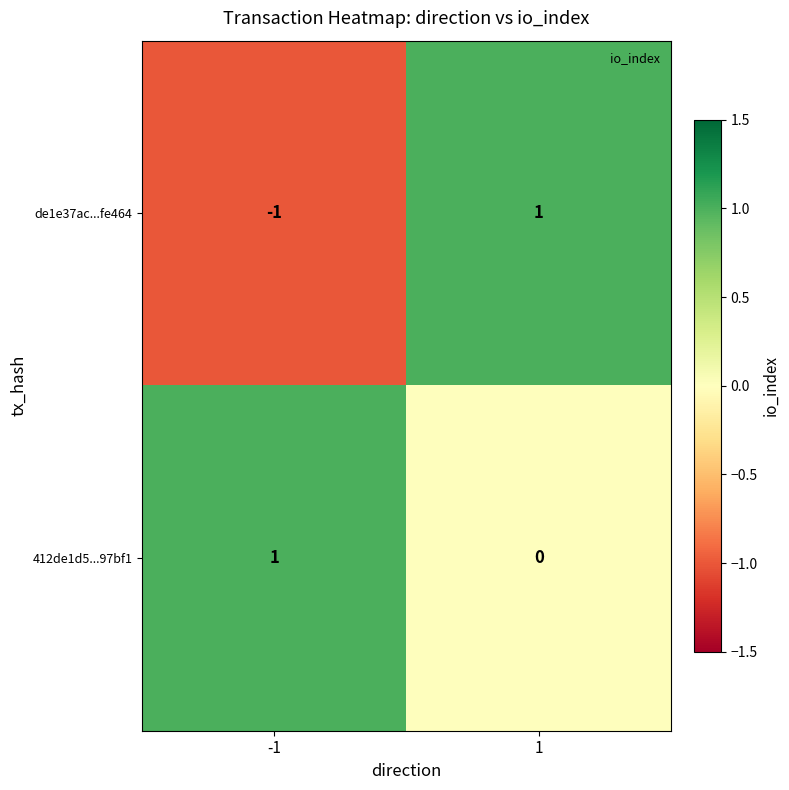

The de1e37ac...fe464 series shows -1 at -1. True or false?

True